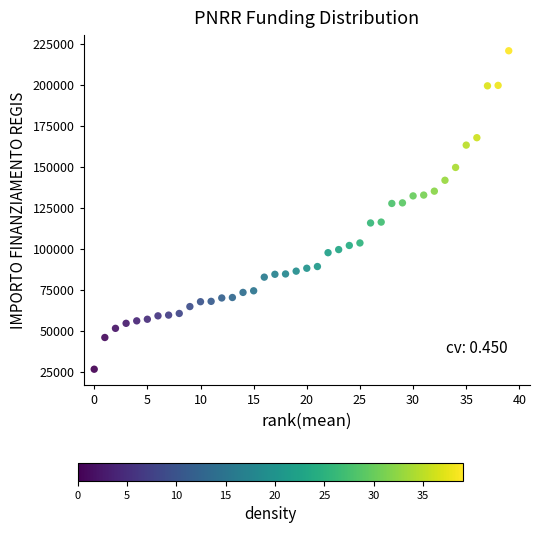

What is the range of Y values (max minus min)?

193933.1